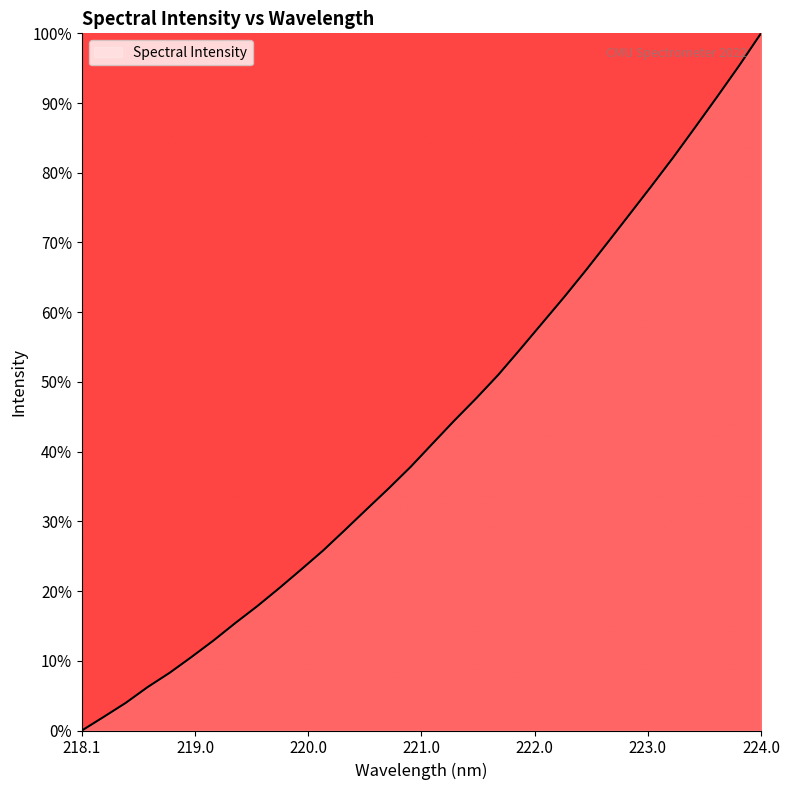

What is the average value?

0.4